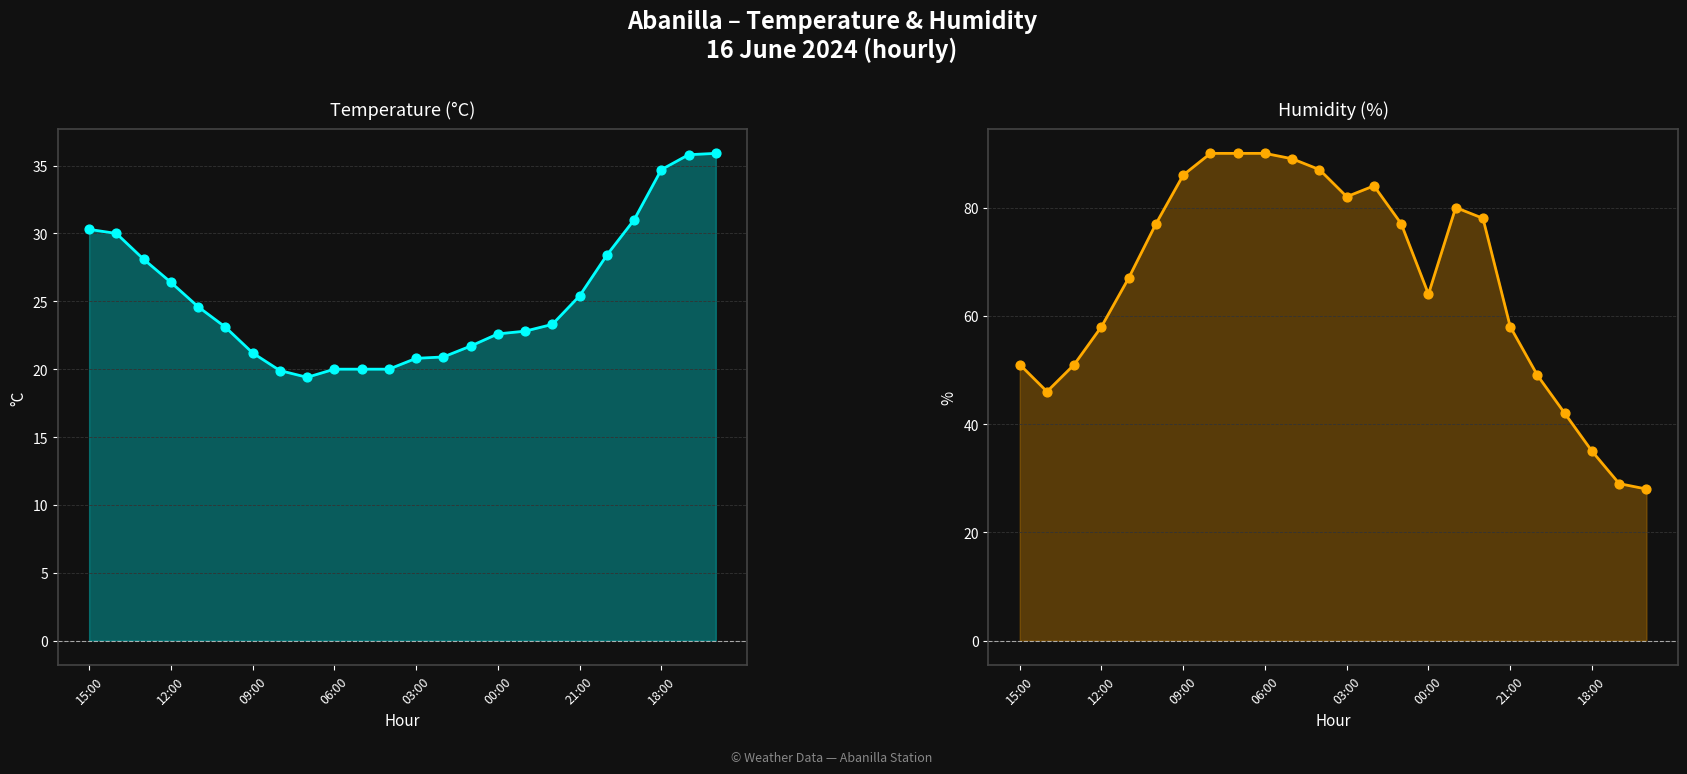

At how many categories does at least one series exceed 69?

12